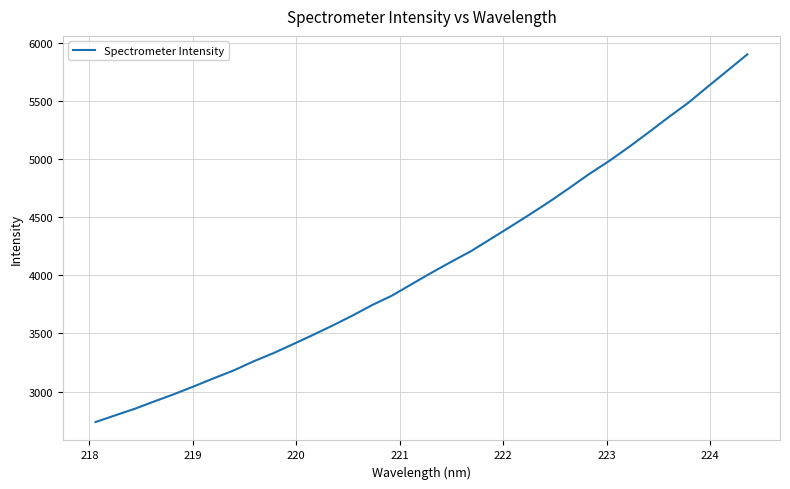

What is the greatest value displayed?

5900.6